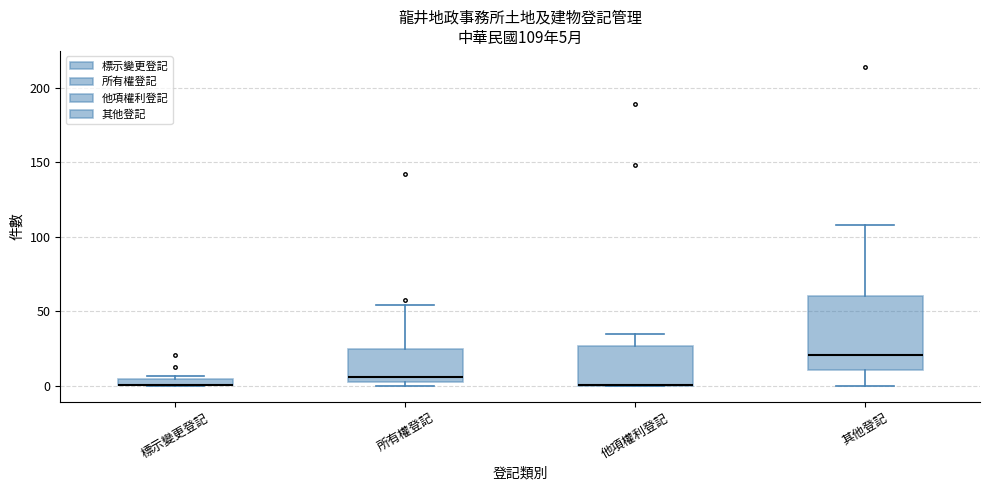

Which box is the tallest, from its lower edge to its upper edge?

其他登記